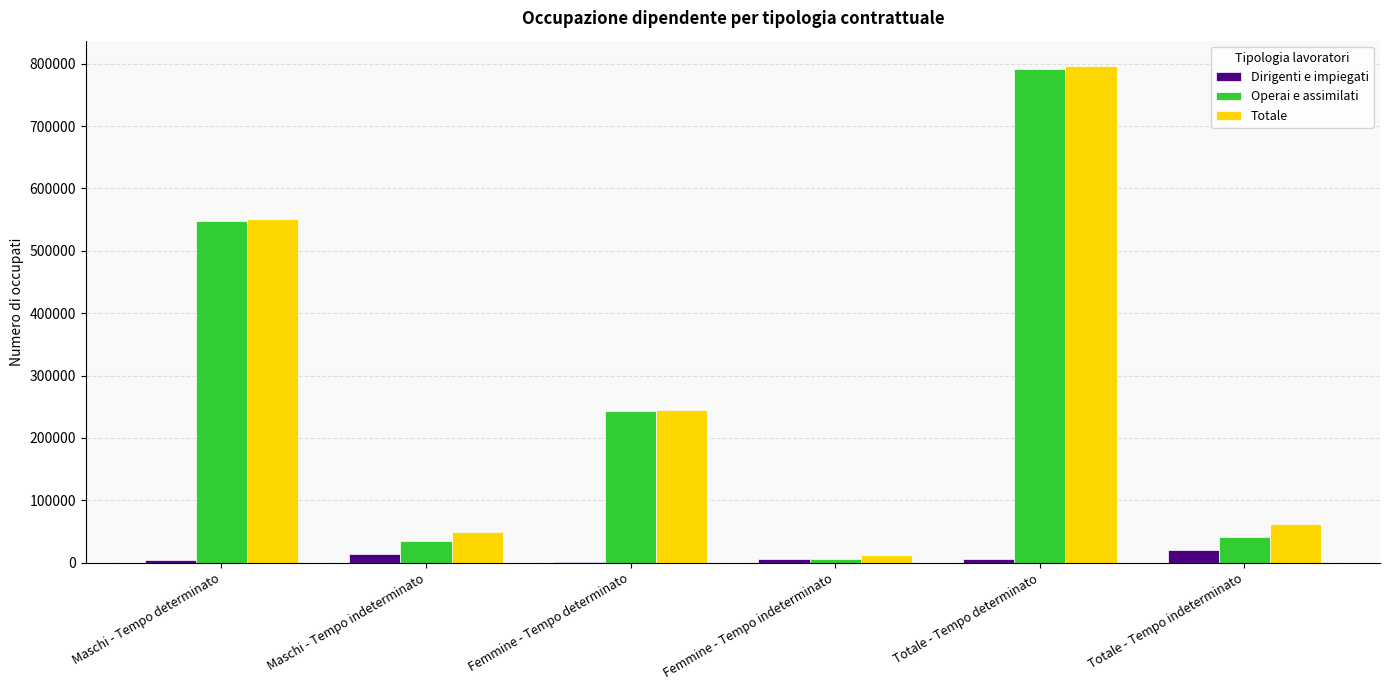

Between Maschi - Tempo indeterminato and Femmine - Tempo determinato, which series saw the biggest shift?

Operai e assimilati